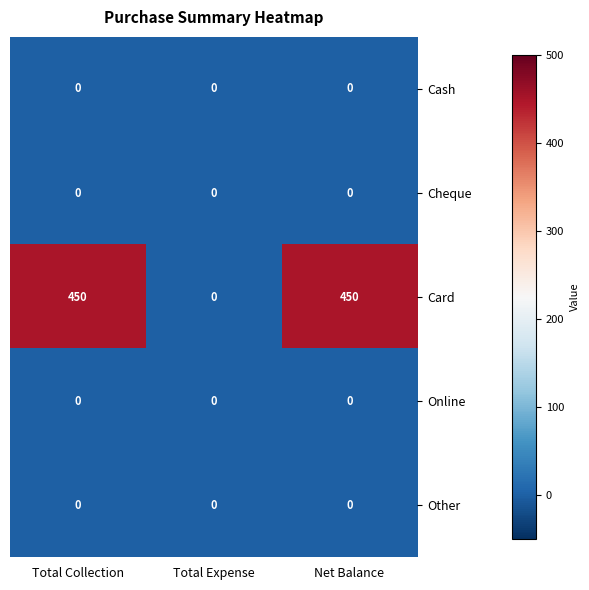

What is the maximum value shown in the chart?

450